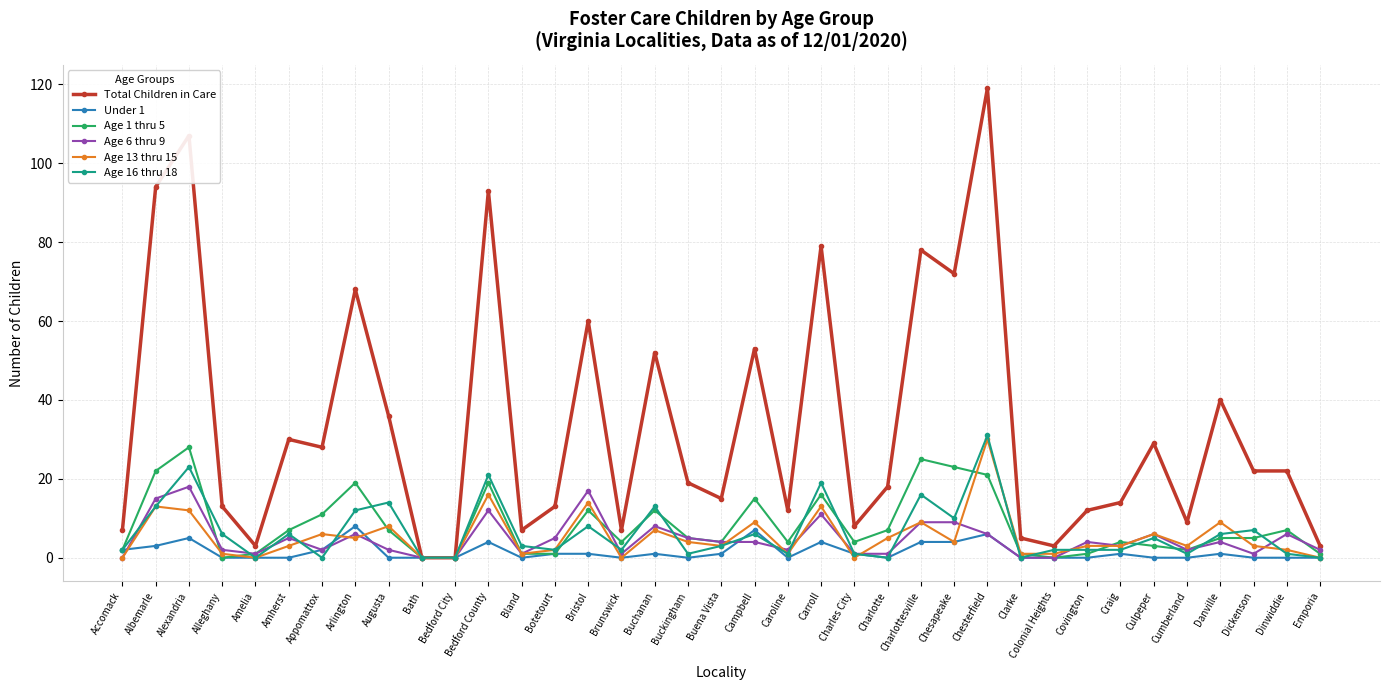

What is the label of the 19th point from the right?

Buena Vista